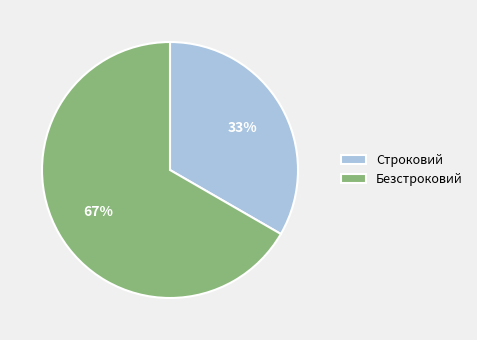

To the nearest percent, what is the combined percentage of Строковий and Безстроковий?

100%